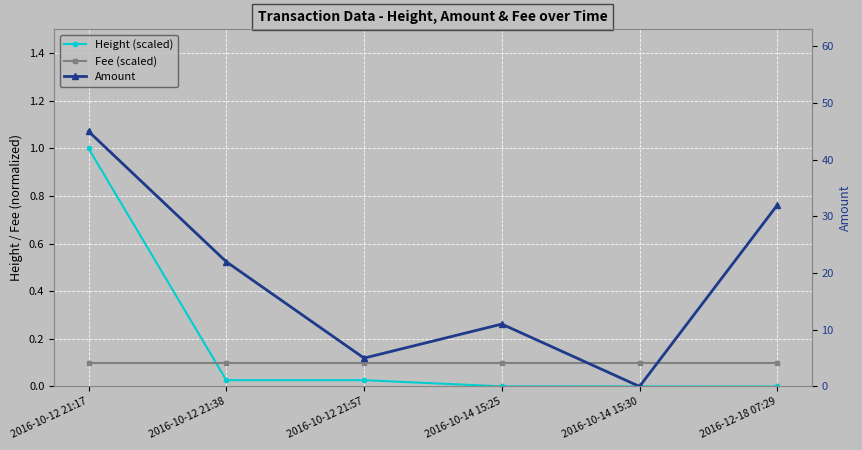

How many times do Fee (scaled) and Height (scaled) cross each other?

1